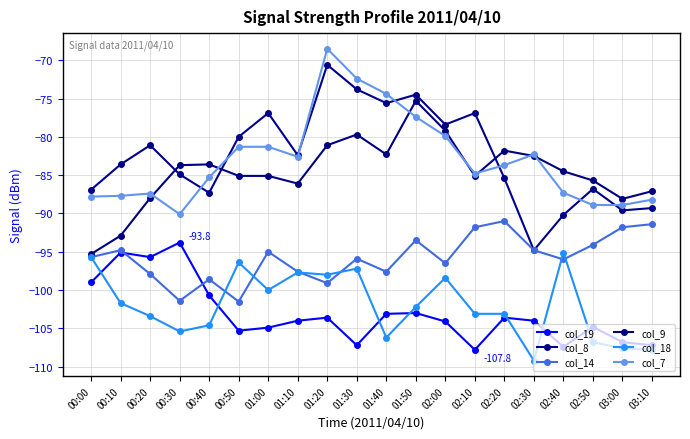

What position from the right is 01:40?

10